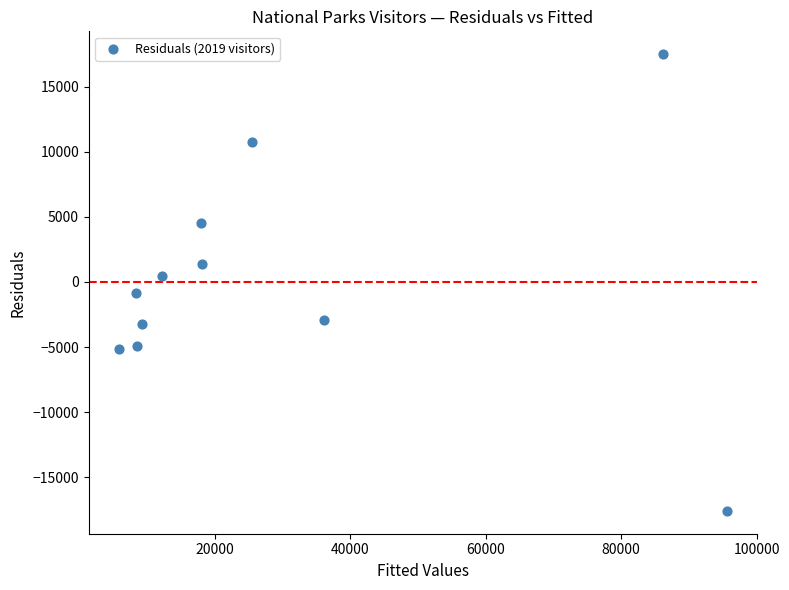

What is the average X value?

29441.9